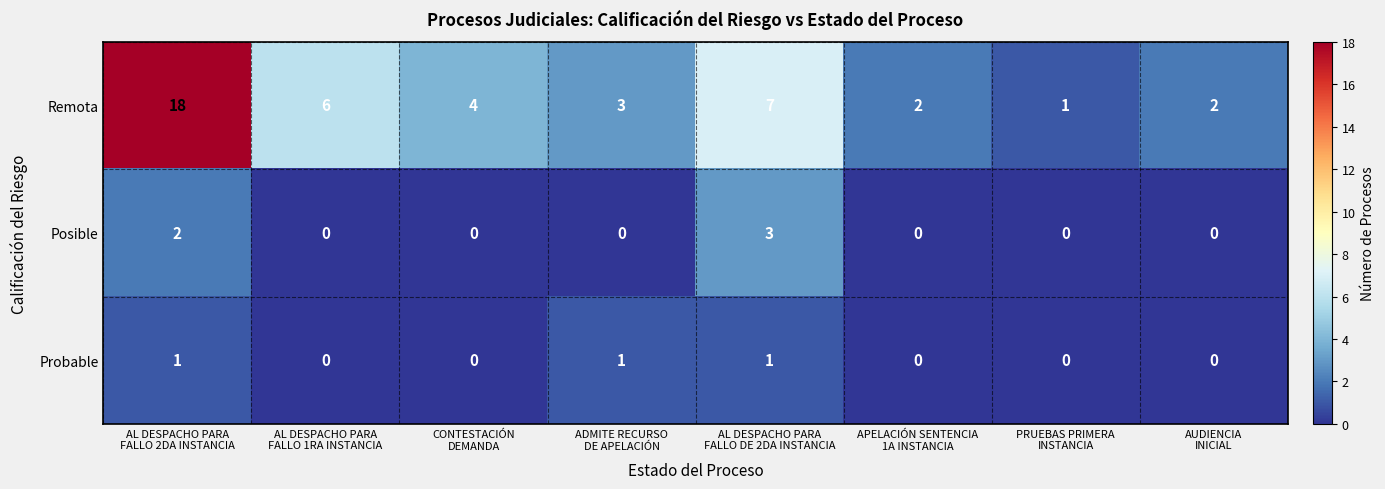

How many Probable values are between 0 and 1?

8